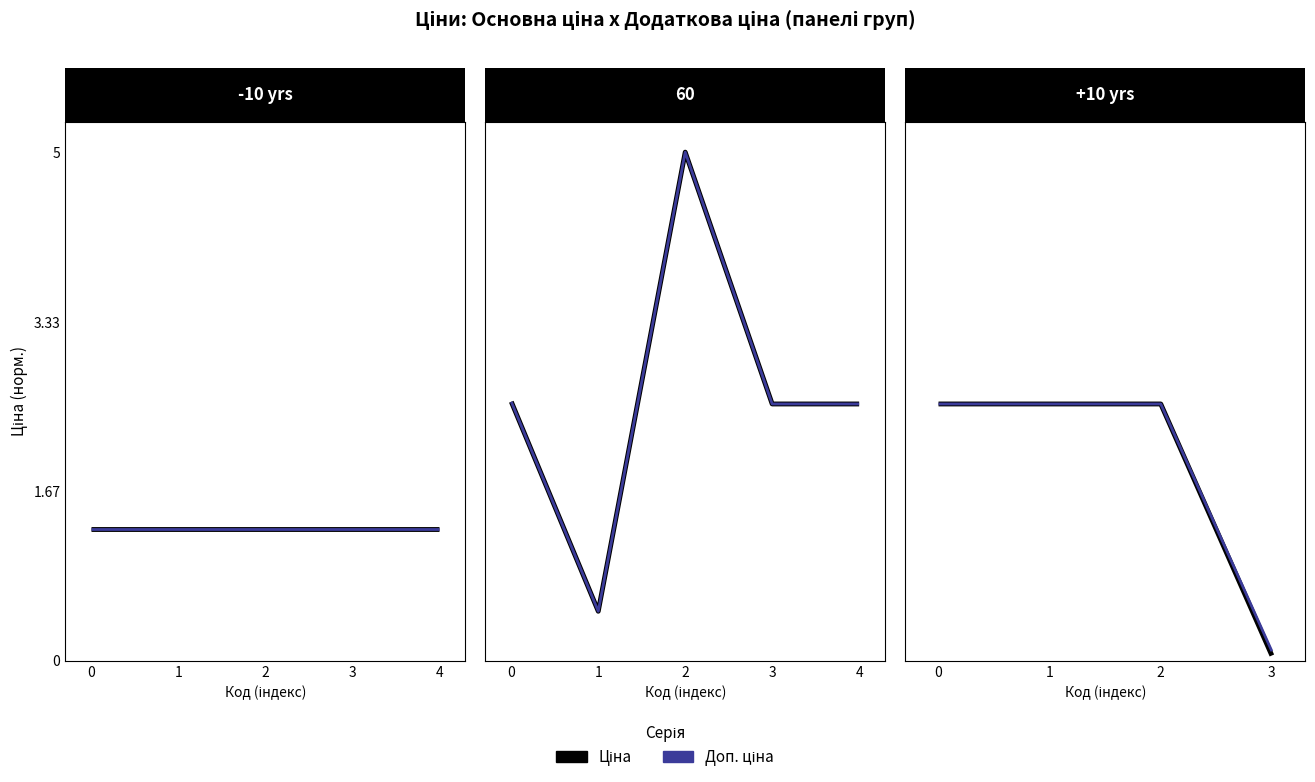

What is the value of the Доп. ціна point at the 4th from the left?

0.1